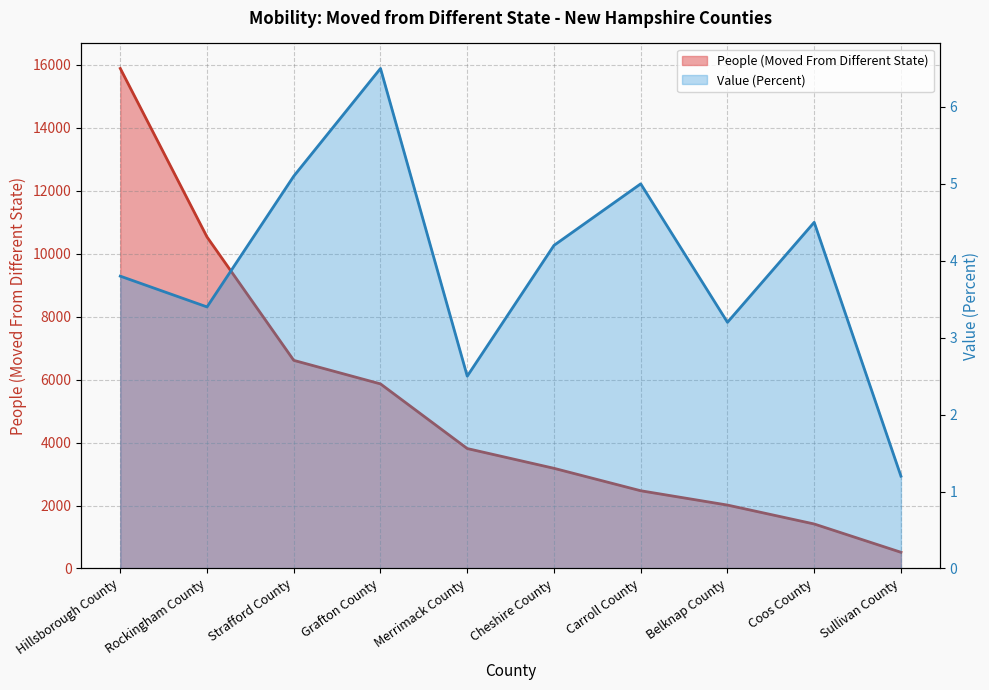

Which series changed the most between Belknap County and Coos County?

People (Moved From Different State)